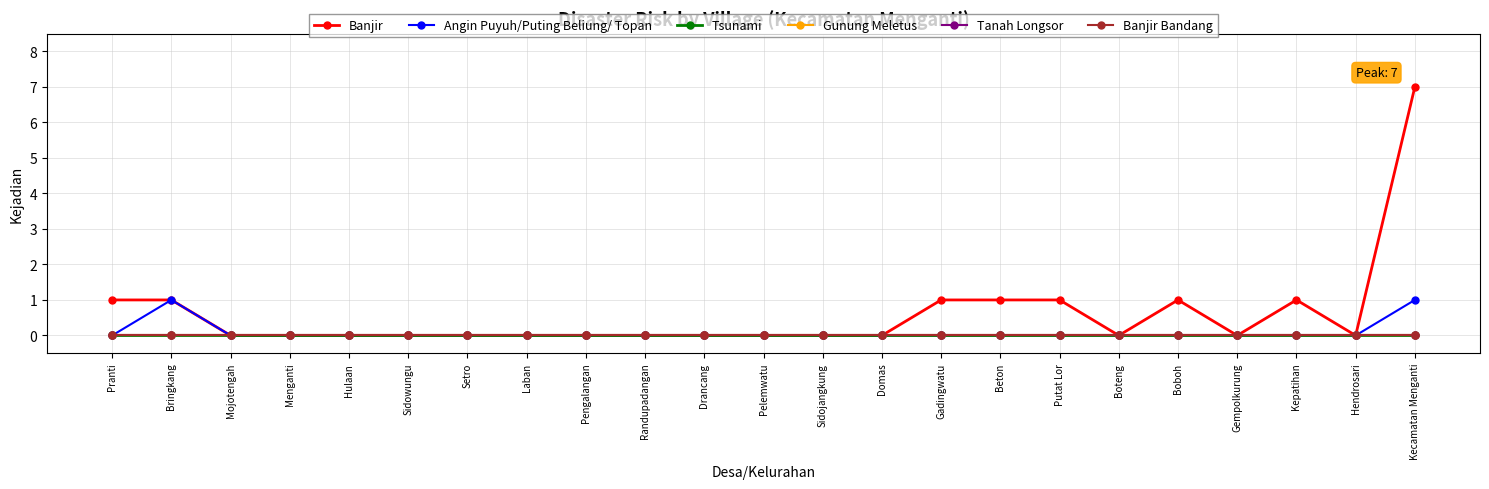

Is this an area chart (filled region under the line)?

No